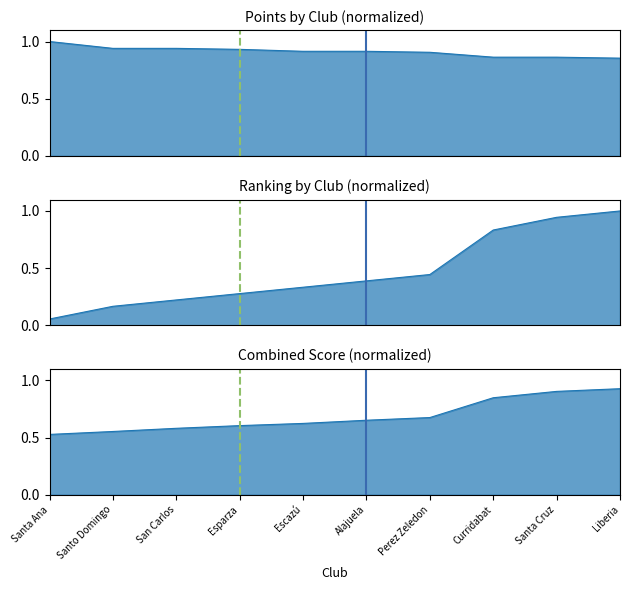

What position from the left is Escazú?

5